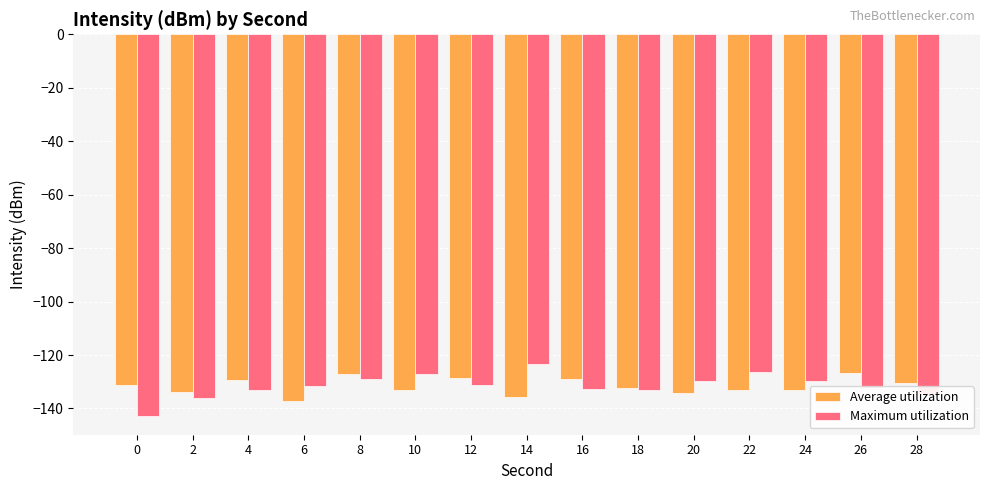

What is the difference between the Maximum utilization values at 14 and 10?

3.6